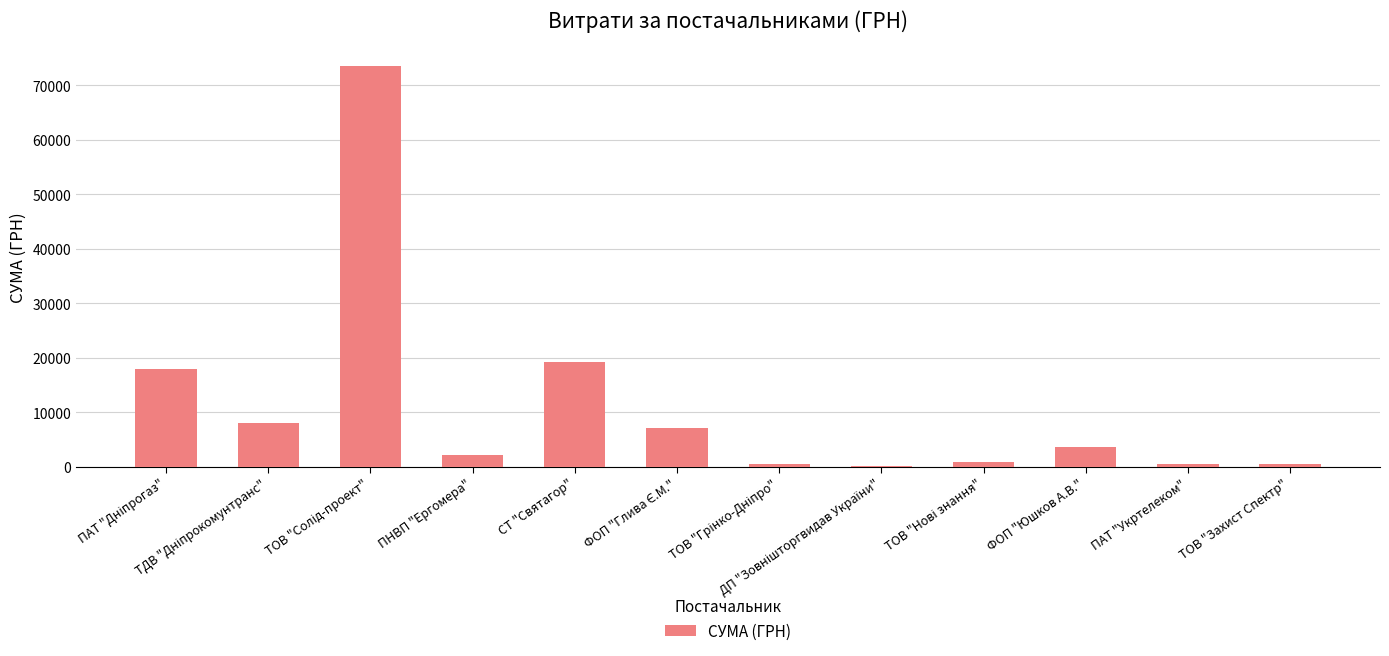

Which has a higher value, СТ "Святагор" or ФОП "Юшков А.В."?

СТ "Святагор"